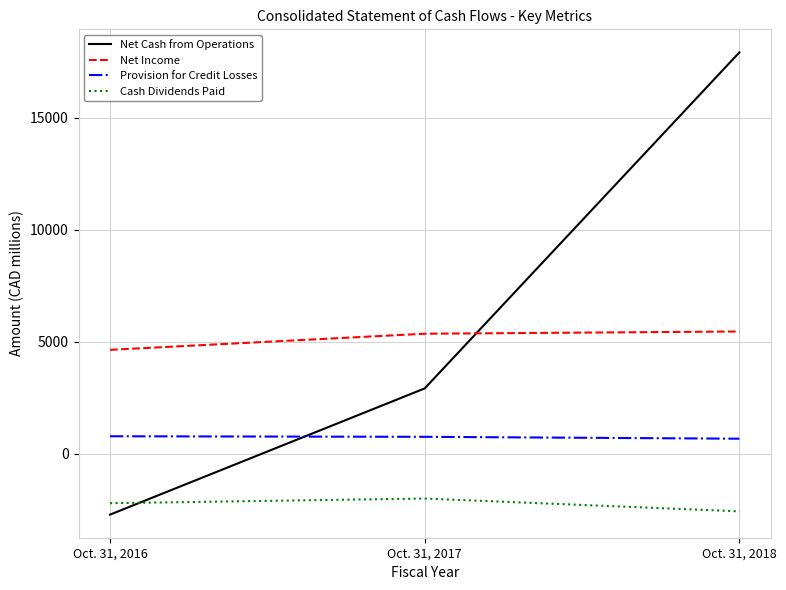

The Provision for Credit Losses series shows 771 at Oct. 31, 2016. True or false?

True